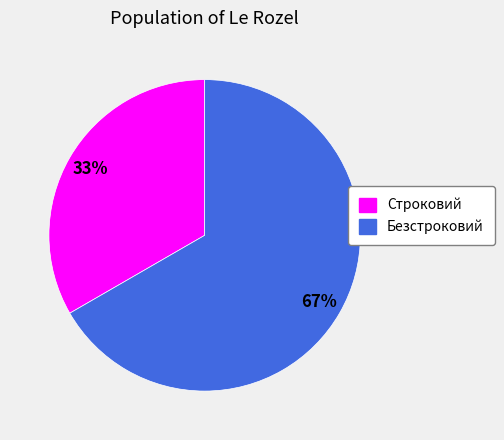

Which slice represents more than half of the pie?

Безстроковий